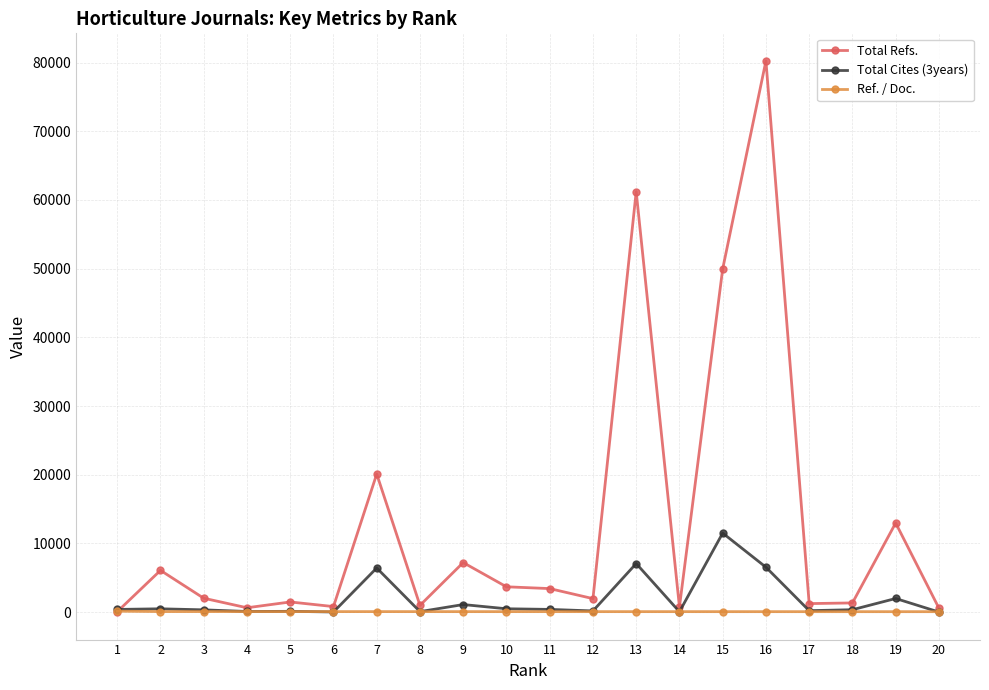

Is this an area chart (filled region under the line)?

No